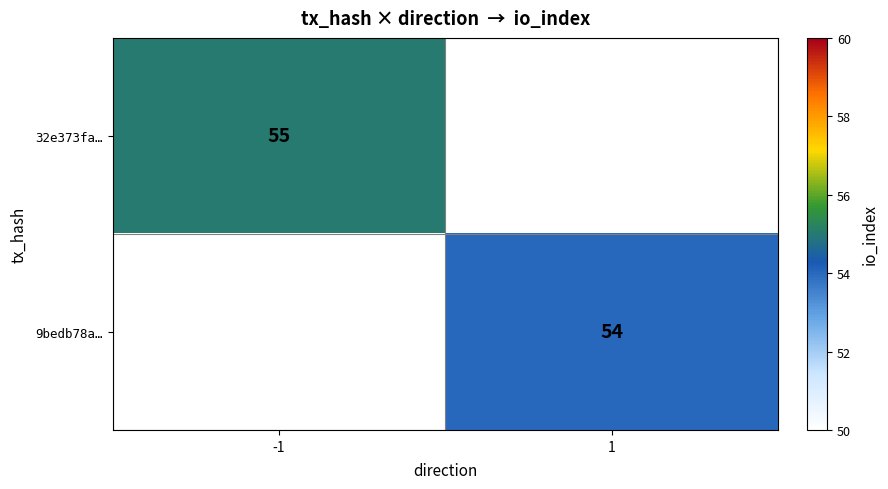

The value of 32e373fa… at -1 is 55. True or false?

True